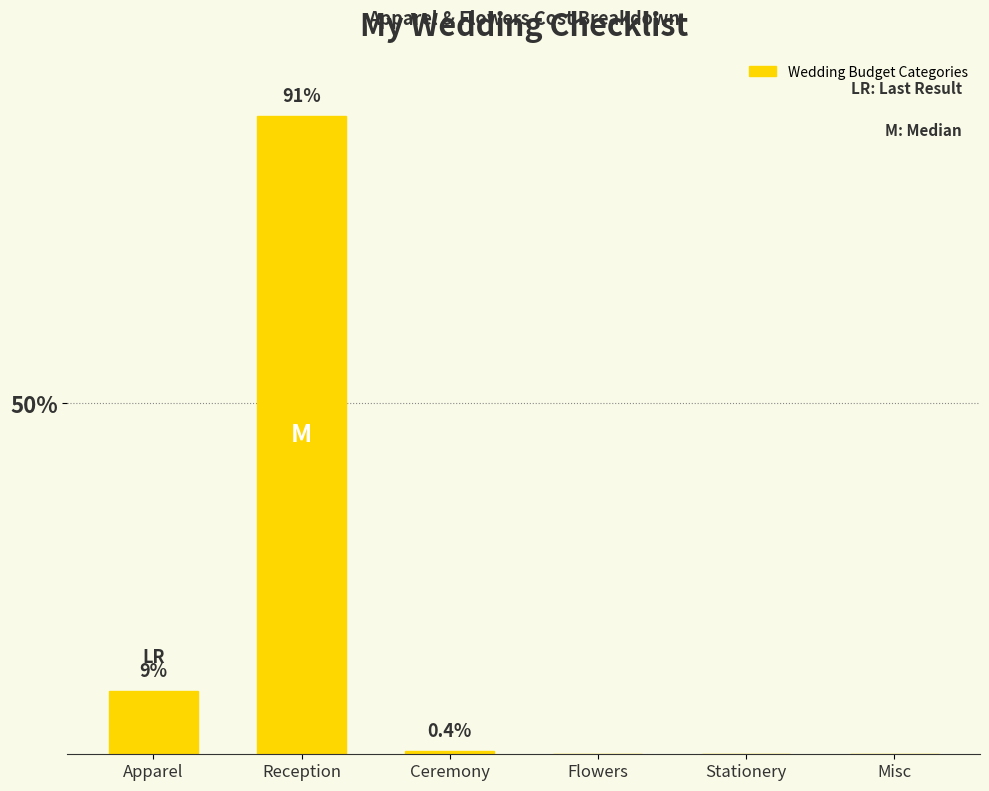

Where is the data nearest to the value 45?

Apparel